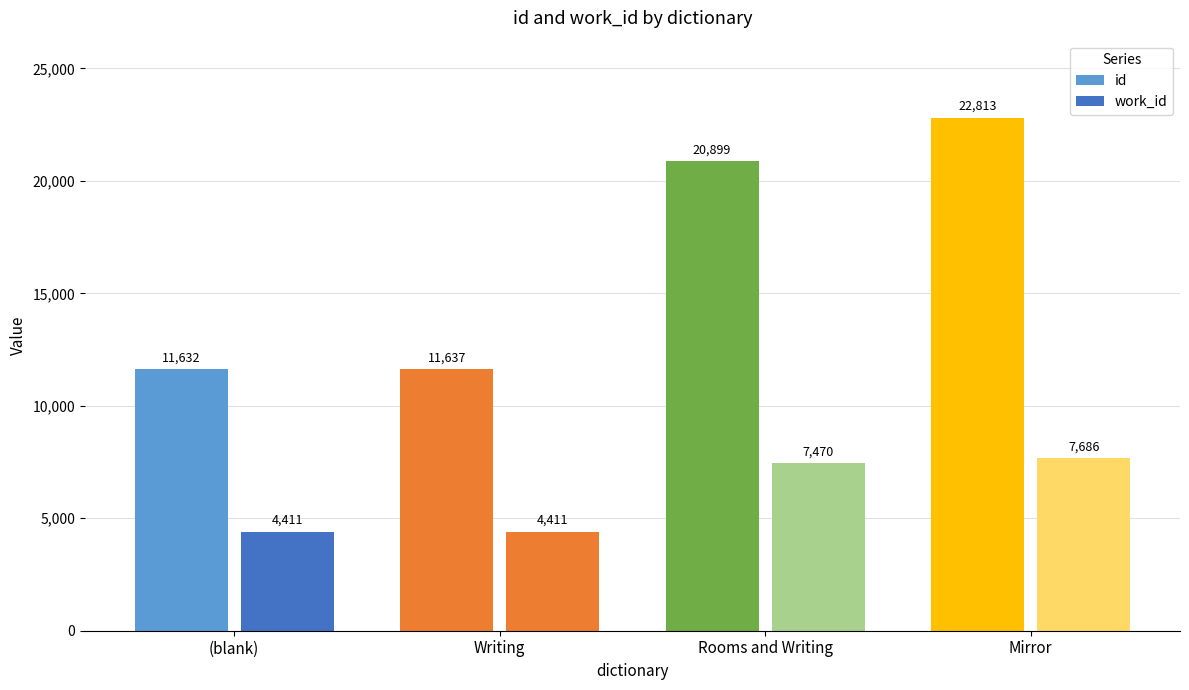

Reading left to right, list all the values displayed in this chart.

id: 11632	11637	20899	22813
work_id: 4411	4411	7470	7686